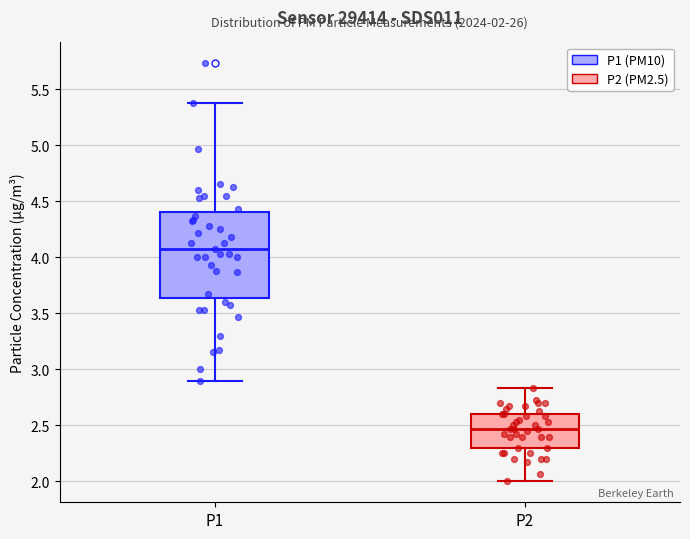

Which box's median line is the highest?

P1